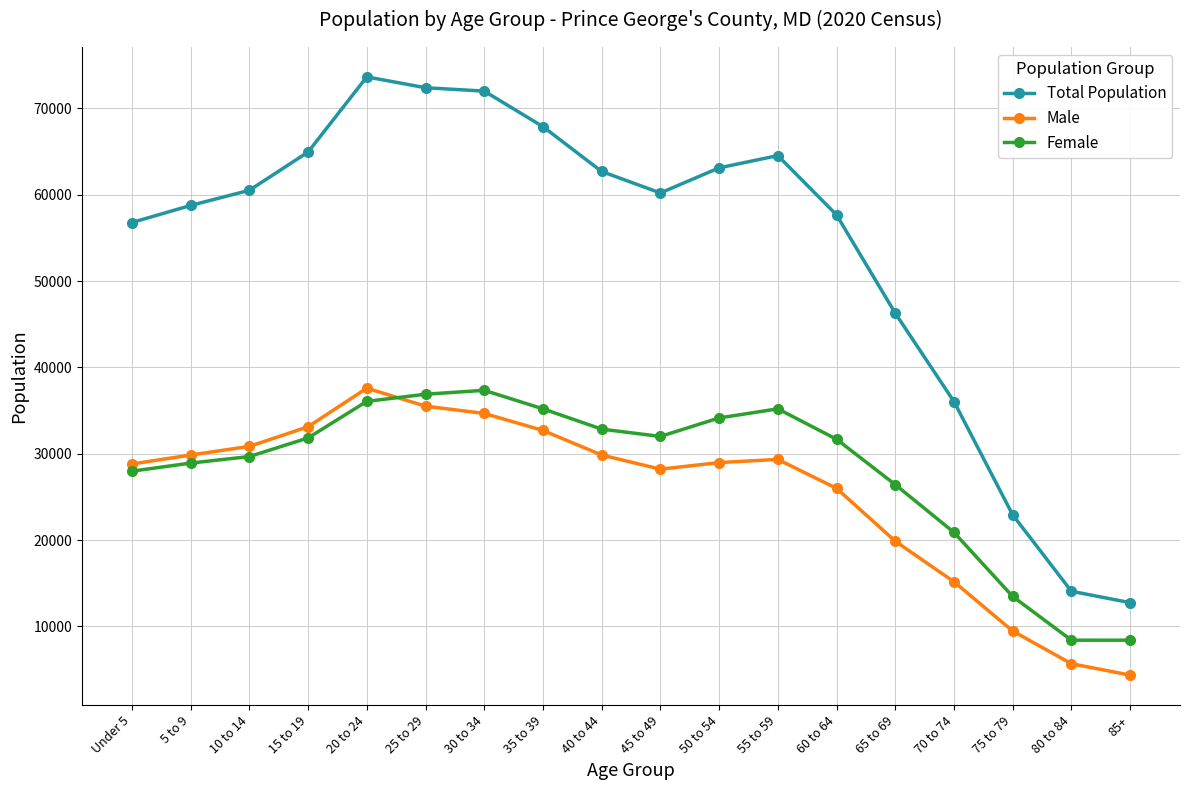

What is the difference between the highest and lowest values at 70 to 74?

20883